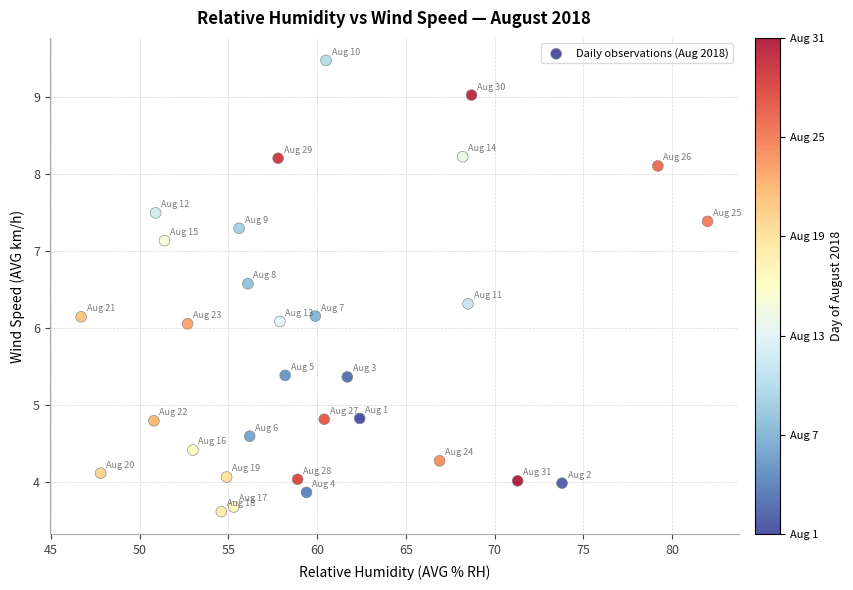

What is the range of X values (max minus min)?

35.3